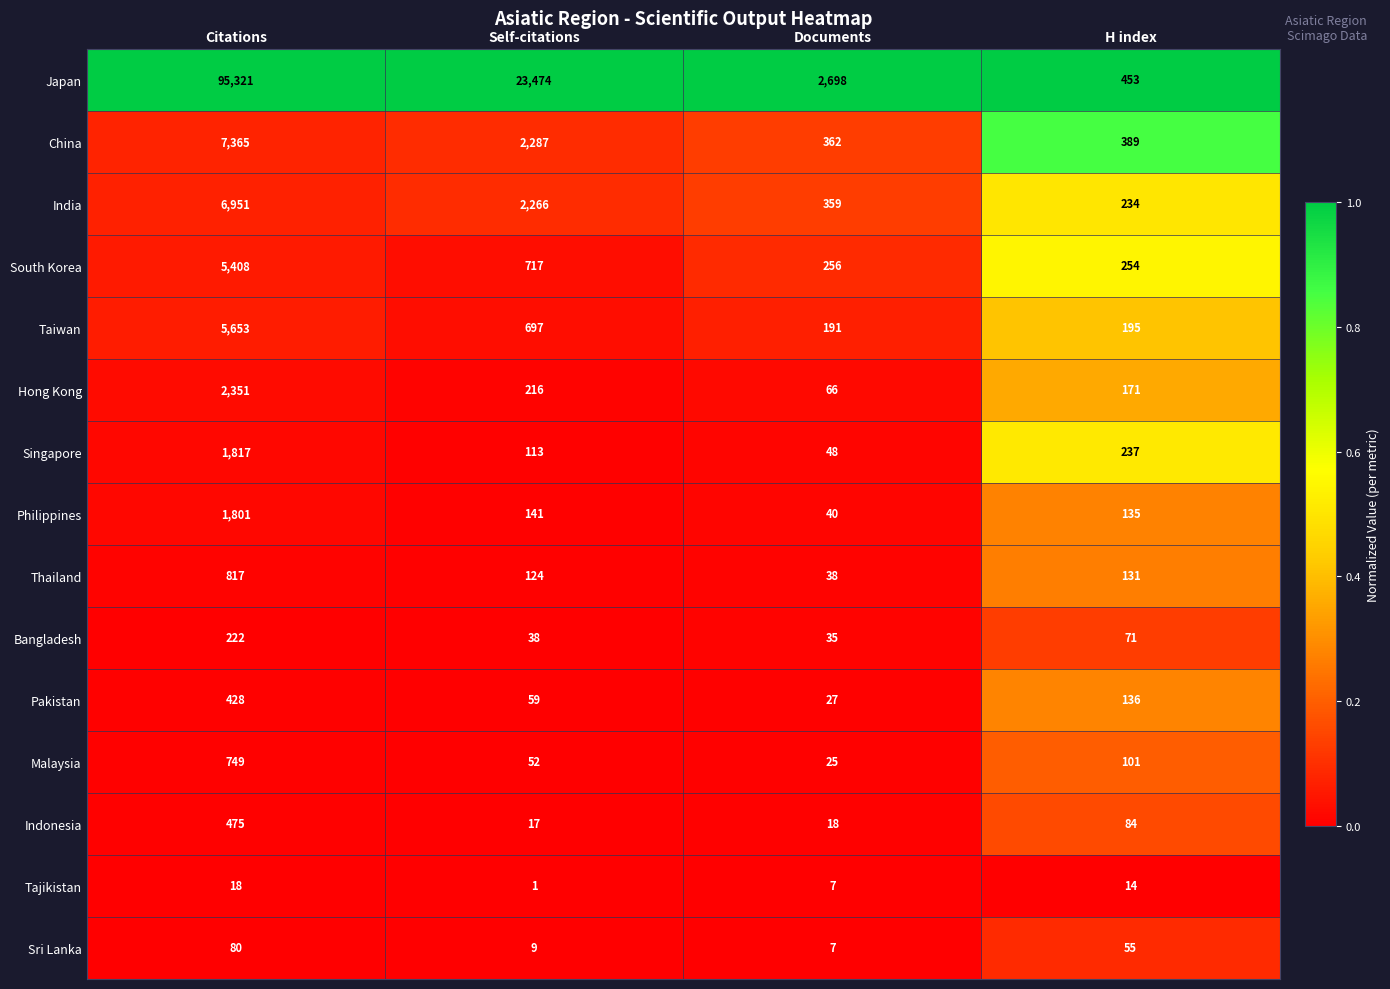

The value of Tajikistan at H index is 3. True or false?

False